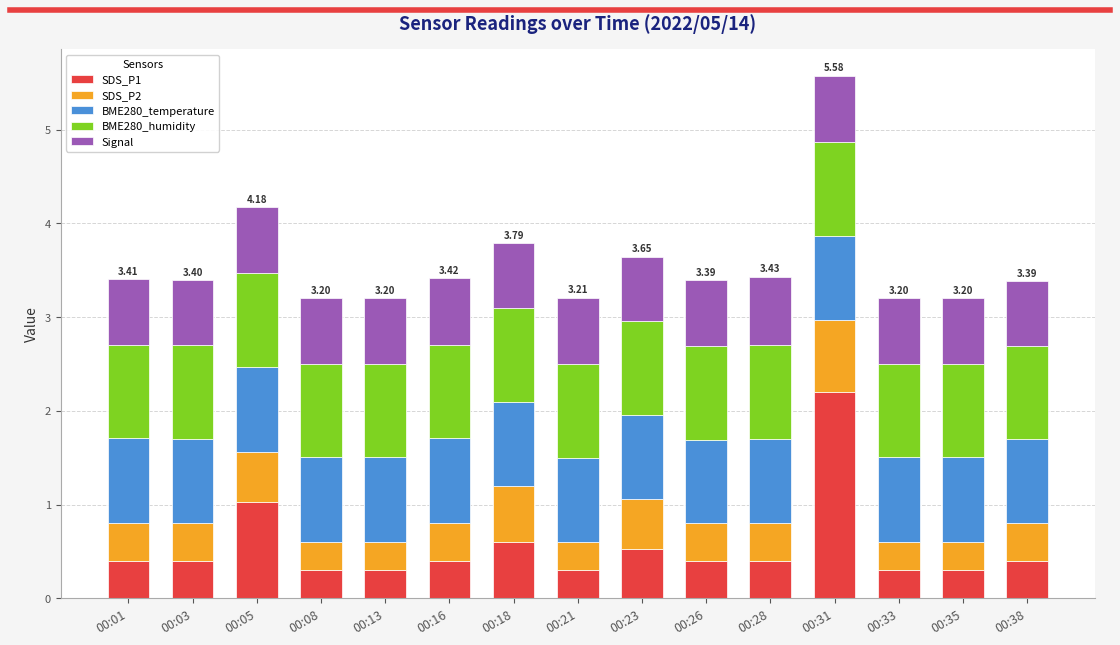

At which category is the sum across all series the highest?

00:31